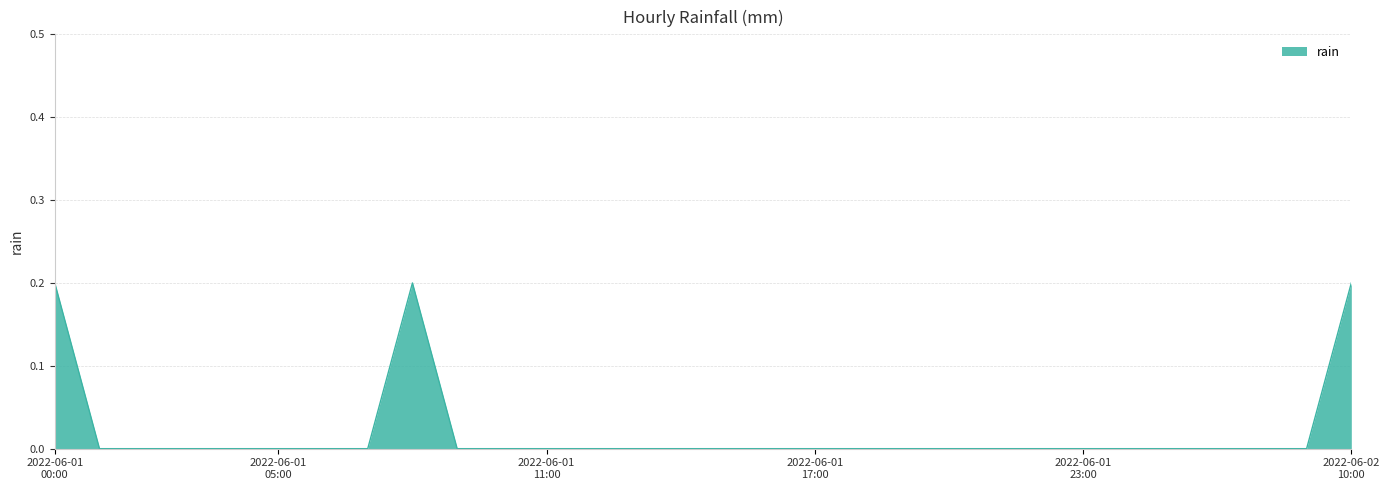

Reading right to left, extract all data points from this chart.

0.2	0.0	0.0	0.0	0.0	0.0	0.0	0.0	0.0	0.0	0.0	0.0	0.0	0.0	0.0	0.0	0.0	0.0	0.0	0.0	0.0	0.2	0.0	0.0	0.0	0.0	0.0	0.0	0.0	0.2